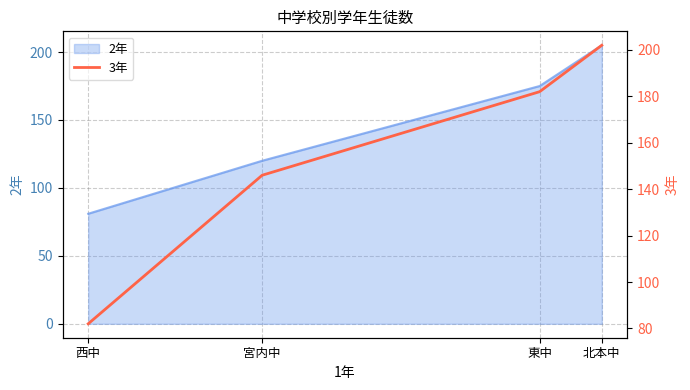

Where does the data first go above 182?

北本中